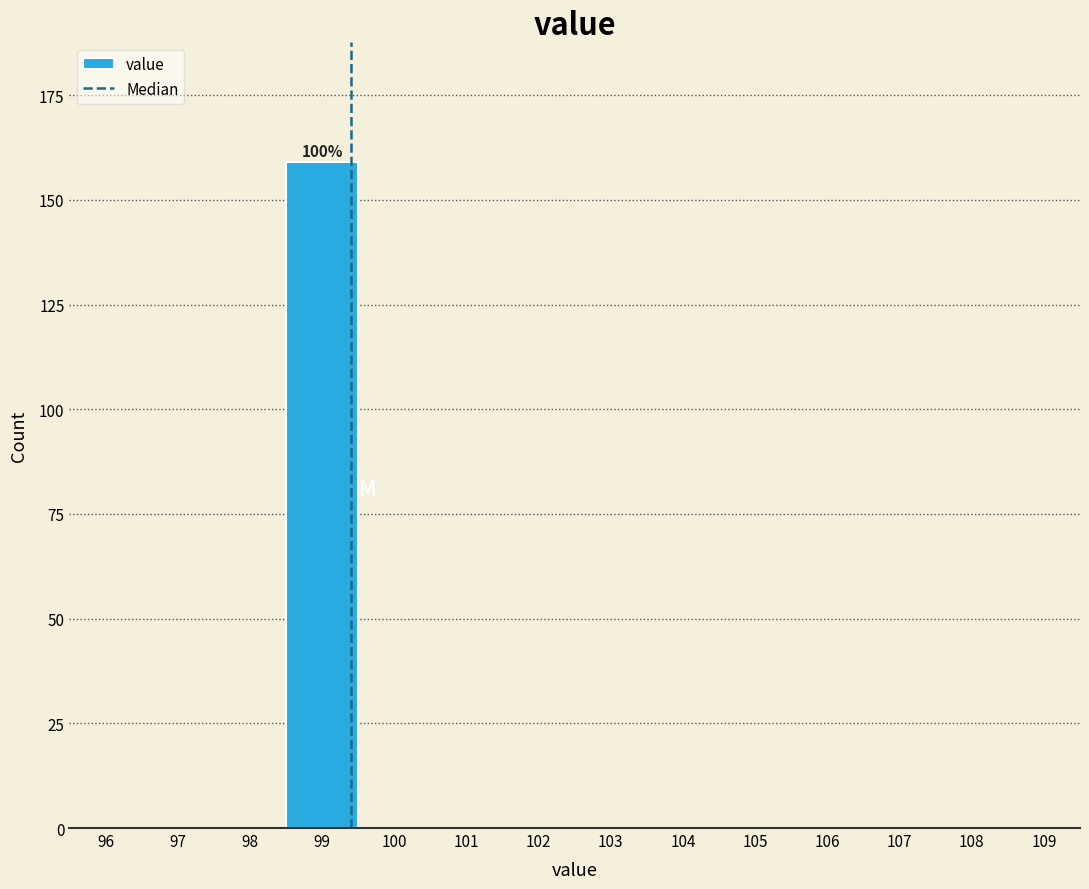

Reading left to right, what are all the values shown in this chart?

96=0	97=0	98=0	99=159	100=0	101=0	102=0	103=0	104=0	105=0	106=0	107=0	108=0	109=0